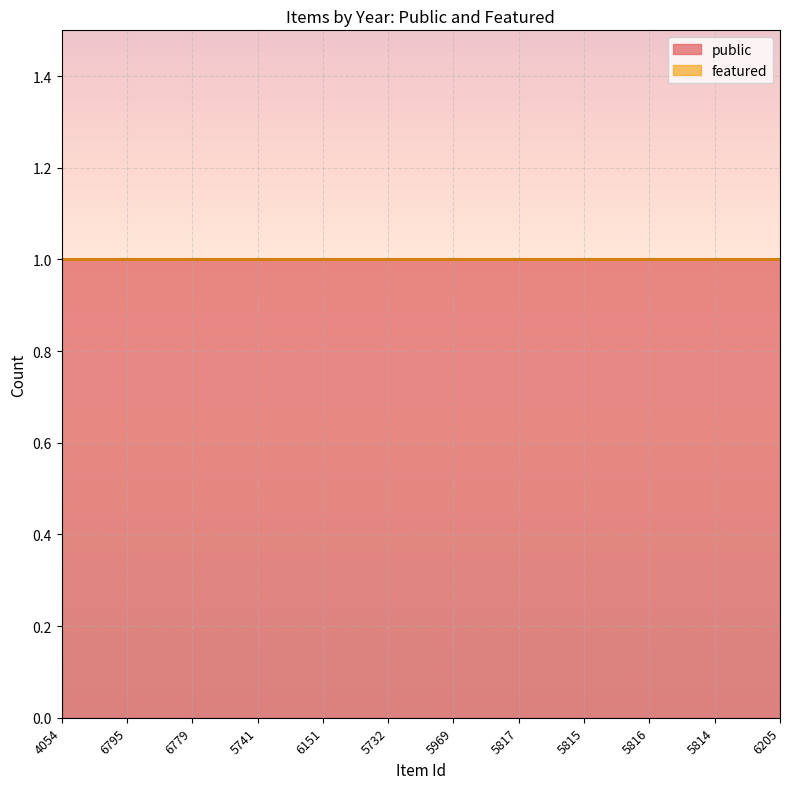

Reading left to right, list all the values displayed in this chart.

public: 4054=1	6795=1	6779=1	5741=1	6151=1	5732=1	5969=1	5817=1	5815=1	5816=1	5814=1	6205=1
featured: 4054=0	6795=0	6779=0	5741=0	6151=0	5732=0	5969=0	5817=0	5815=0	5816=0	5814=0	6205=0